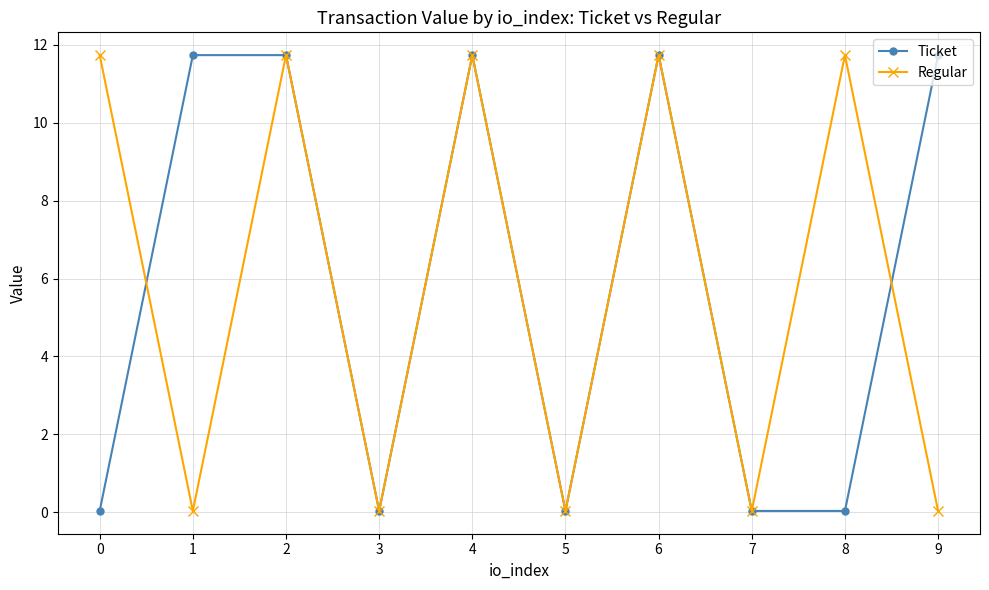

Which series ends up on top after the final intersection of Ticket and Regular?

Ticket